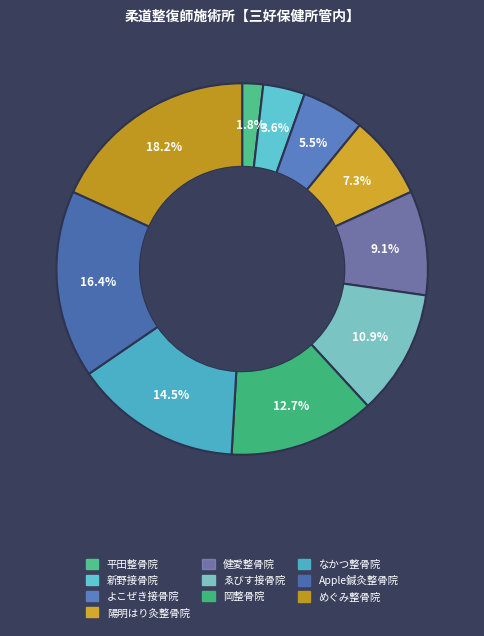

Approximately how many times larger is the value at Apple鍼灸整骨院 compared to めぐみ整骨院?

0.9